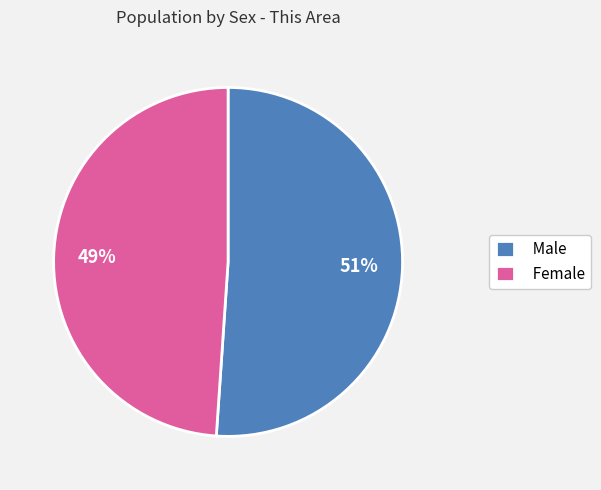

To the nearest percent, what is the combined percentage of Female and Male?

100%